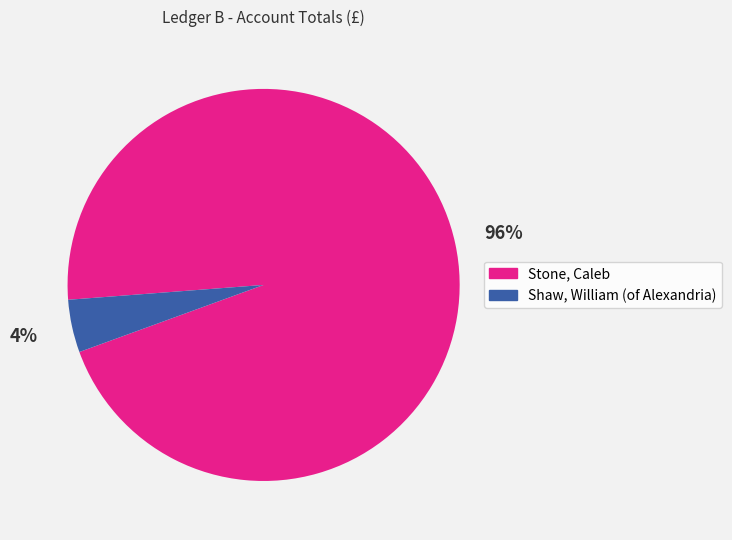

Is there a majority slice in this chart?

Yes